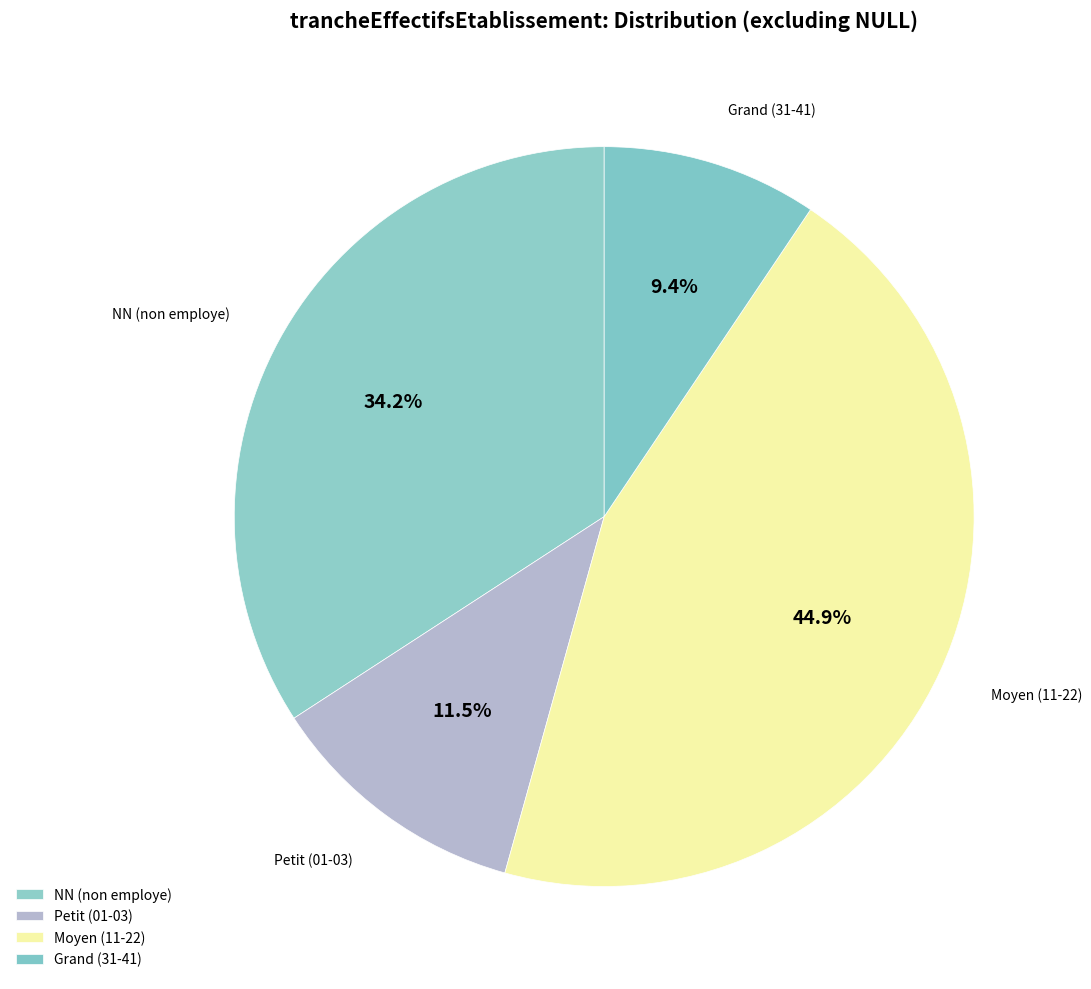

How many segments does this pie chart have?

4